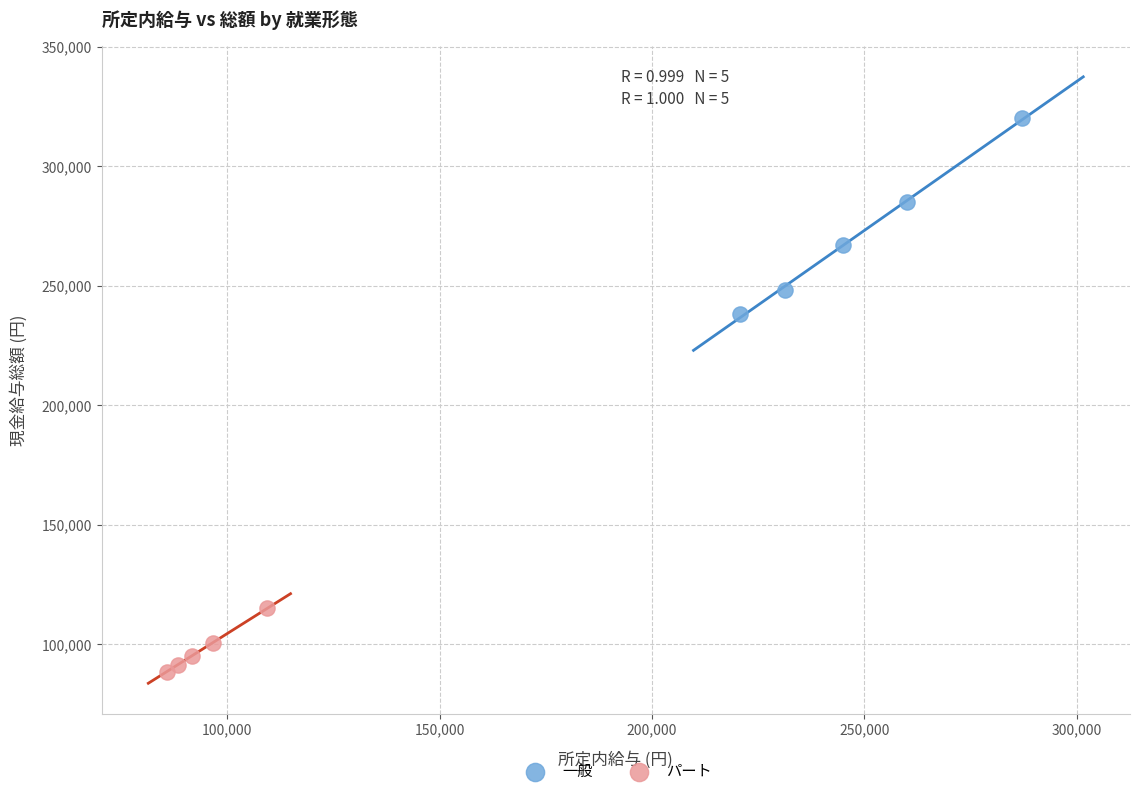

Which series reaches the maximum Y coordinate?

一般